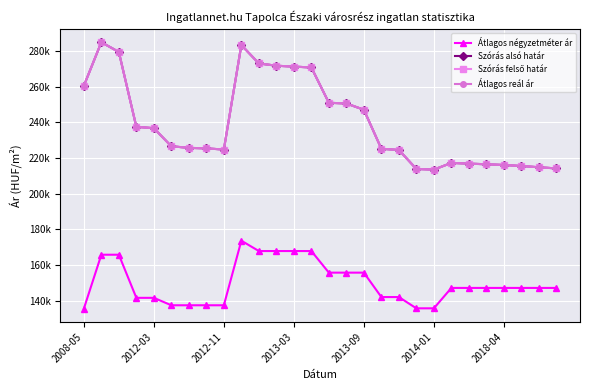

Does the chart have visible grid lines?

Yes